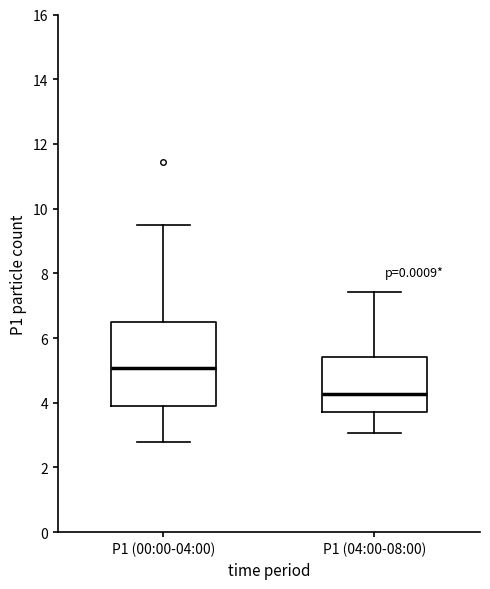

Reading left to right, read every box against the y-axis: the position of its median line, the range the box covers, and the ends of its whiskers. The values are not printed on the chart, so give them approximately, as read against the axis.

P1 (00:00-04:00): median 5.0, box 4.0 to 6.4, whiskers 2.8 to 9.4
P1 (04:00-08:00): median 4.2, box 3.8 to 5.4, whiskers 3.0 to 7.4